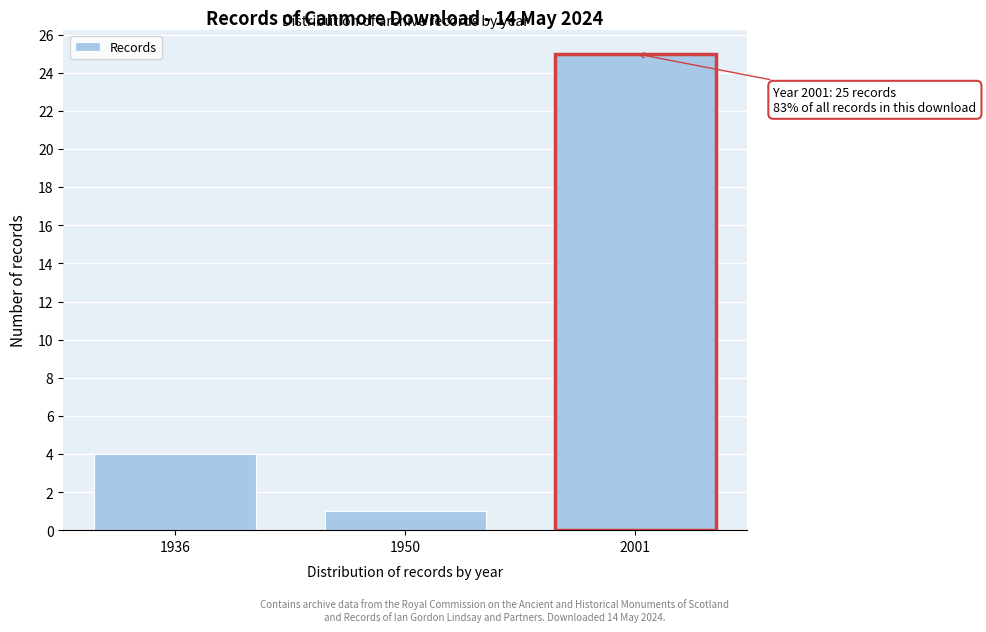

Reading left to right, list all the values displayed in this chart.

4	1	25